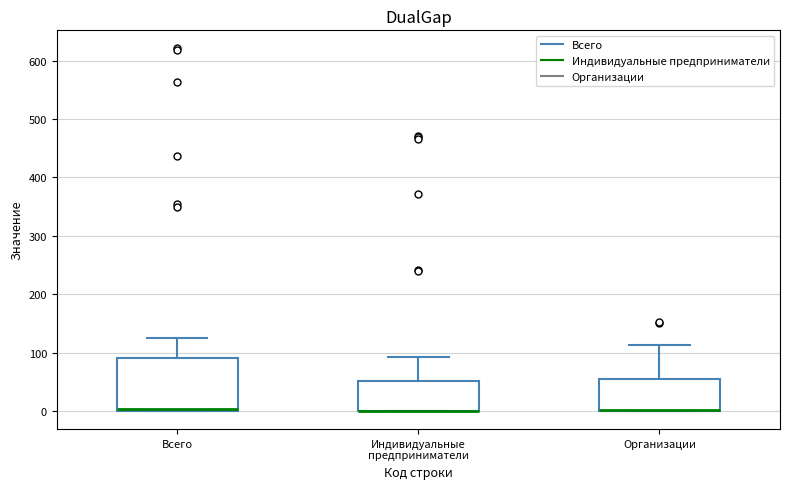

Where is the upper edge of the box for Организации on the y-axis? The values are not printed on the chart, so give them approximately, as read against the axis.

50